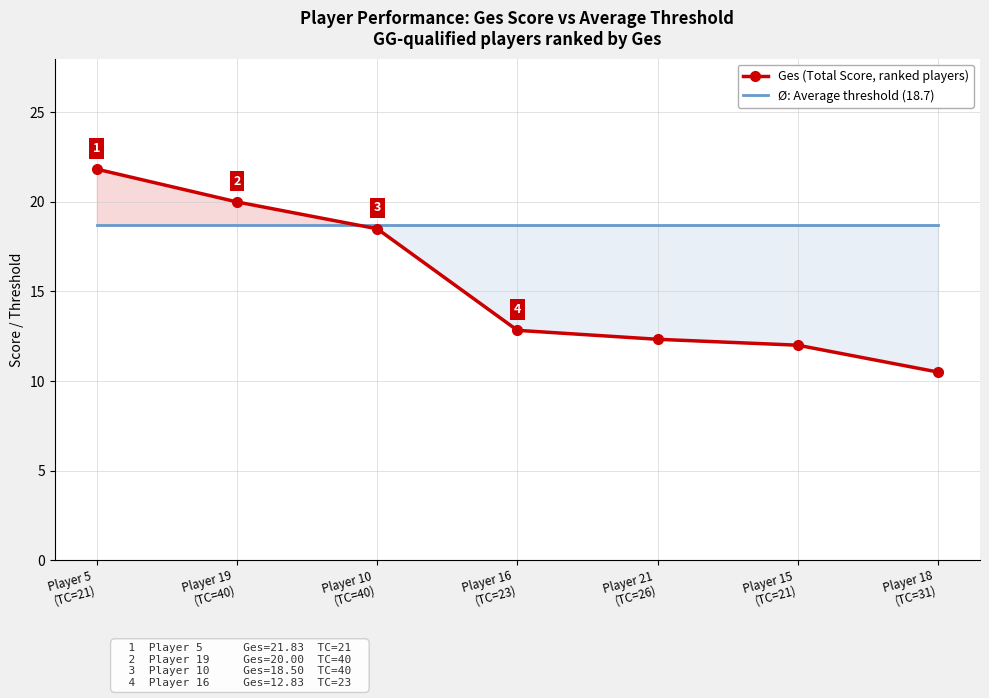

The Ø: Average threshold (18.7) series shows 29.1 at Player 5
(TC=21). True or false?

False